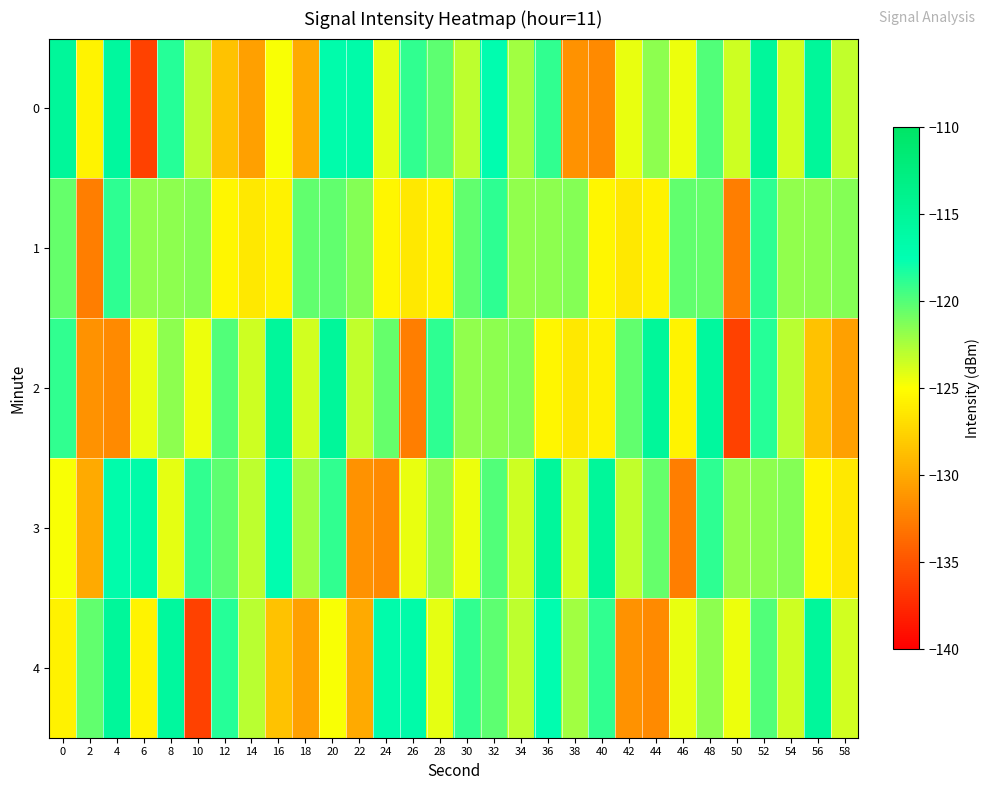

What is the maximum value shown in the chart?

-115.2